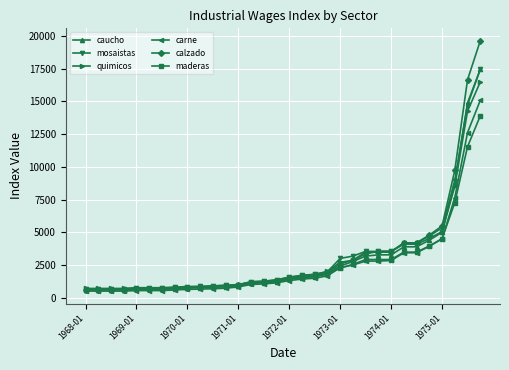

At how many categories does at least one series exceed 8048?

3